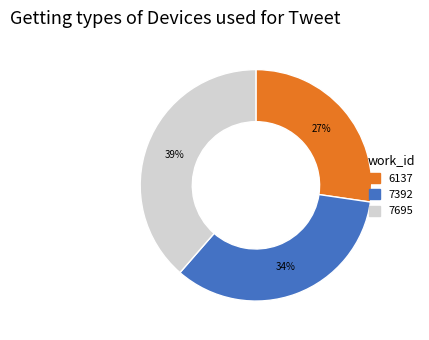

Approximately how many times larger is the value at 7392 compared to 7695?

0.9